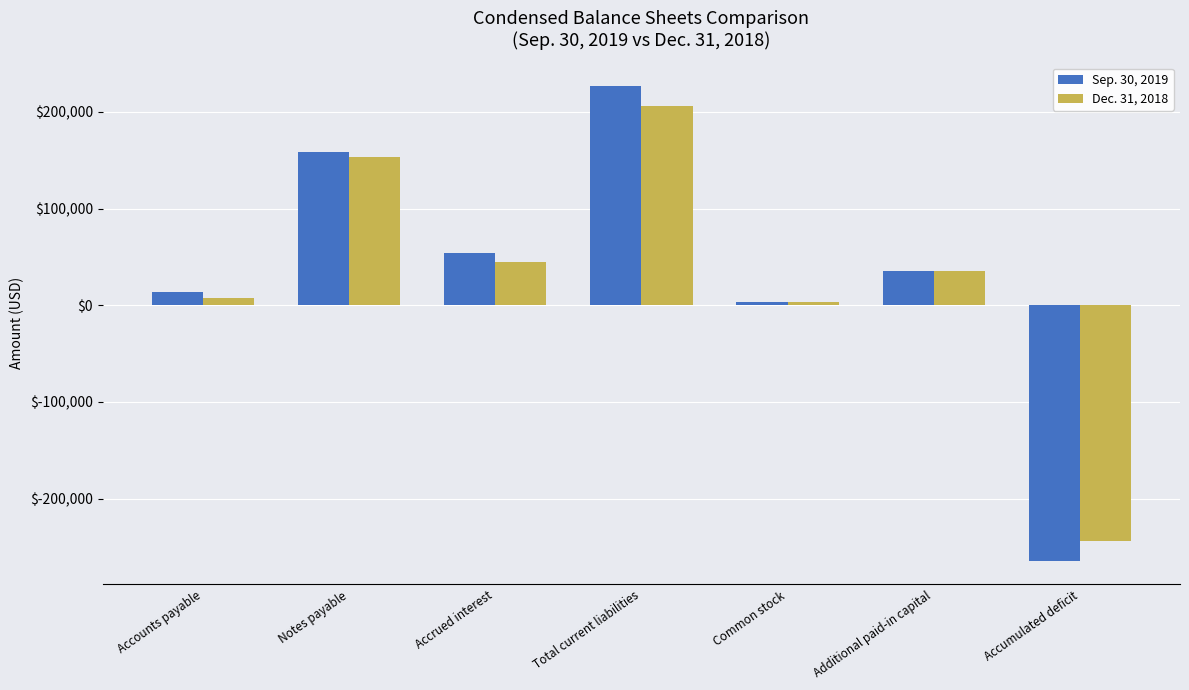

How many values in Sep. 30, 2019 are below zero?

1